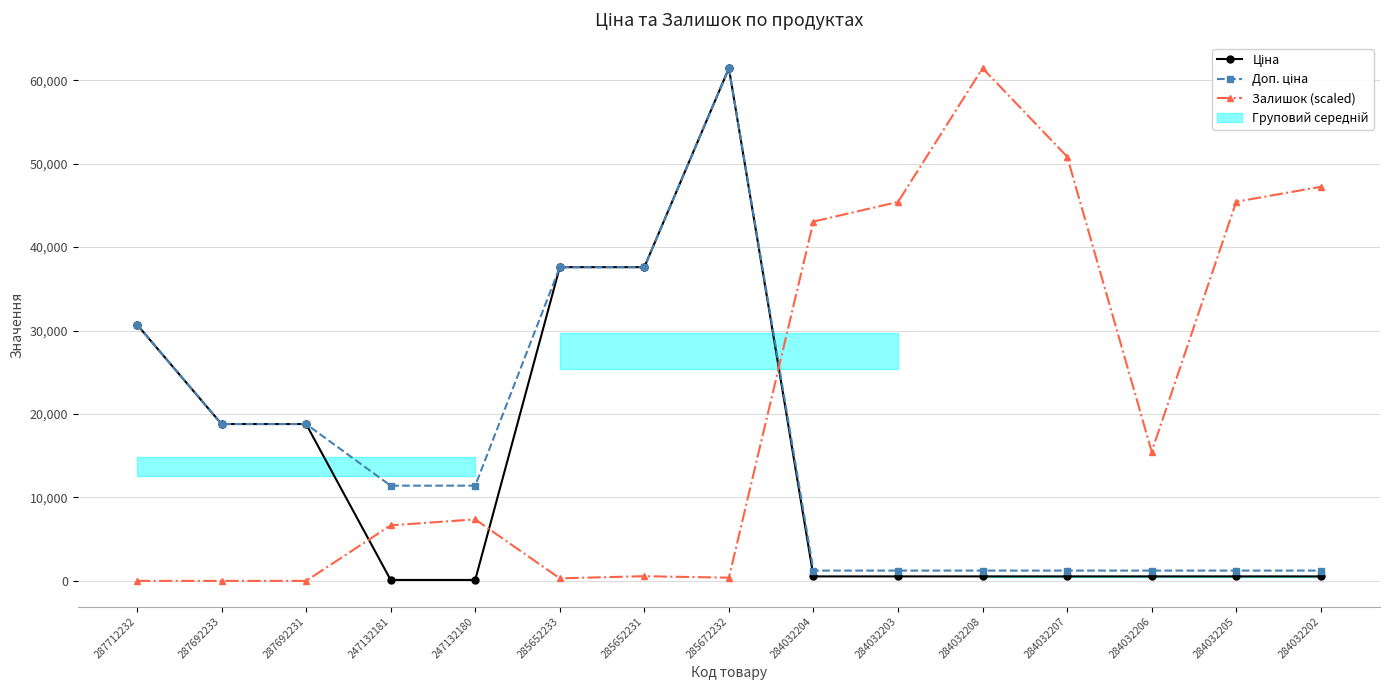

Which series has the largest total across all categories?

Залишок (scaled)